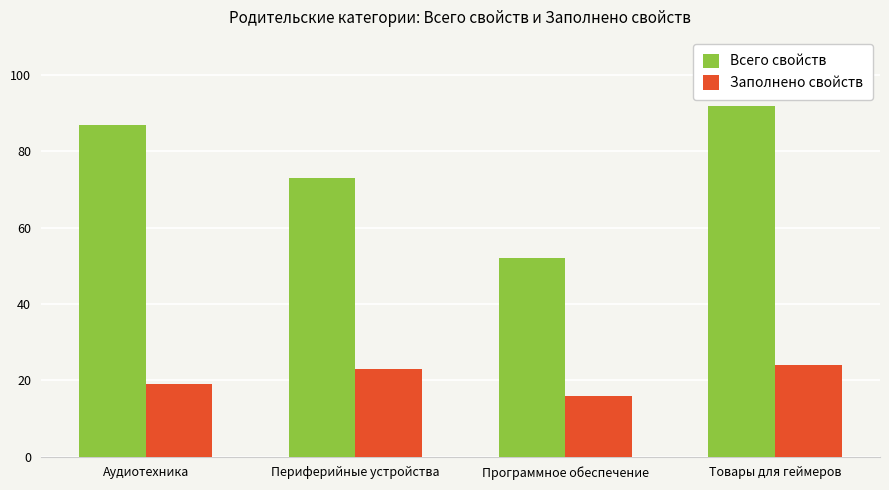

At which label does Заполнено свойств reach its minimum?

Программное обеспечение